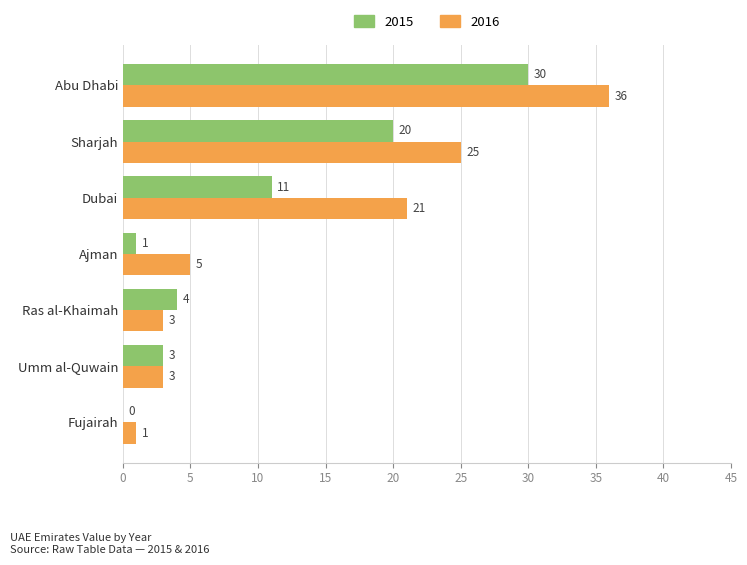

What is the average value of the 2015 series?

10